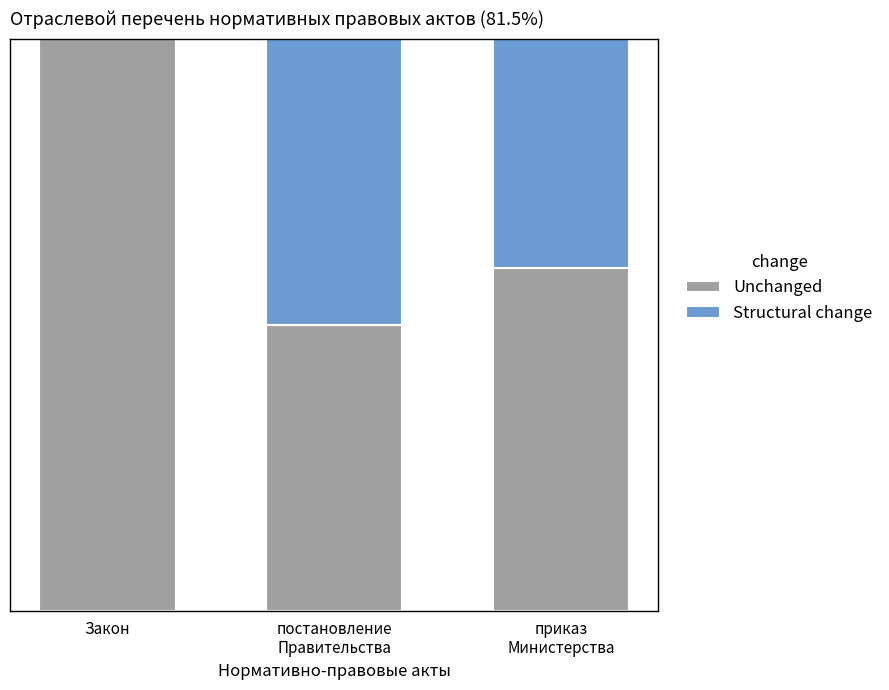

What are all the series names shown in the legend?

Unchanged, Structural change